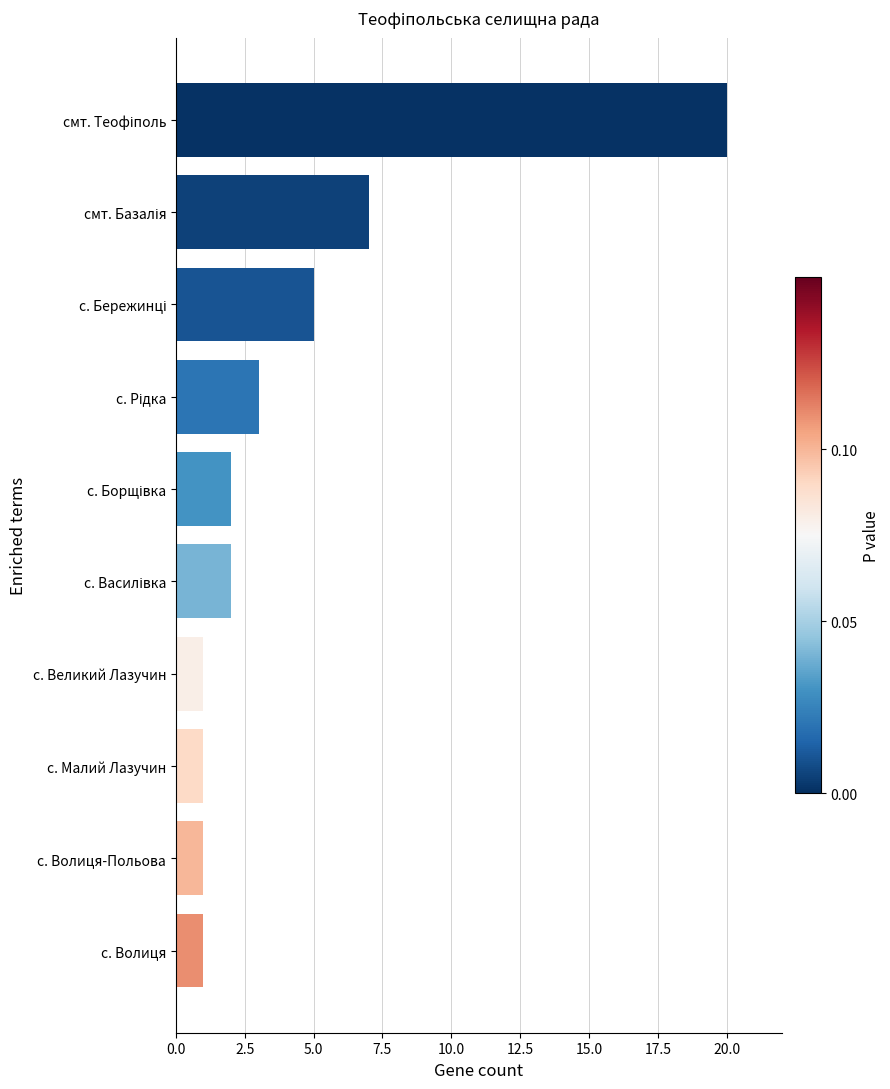

How many data points does each series have?

10